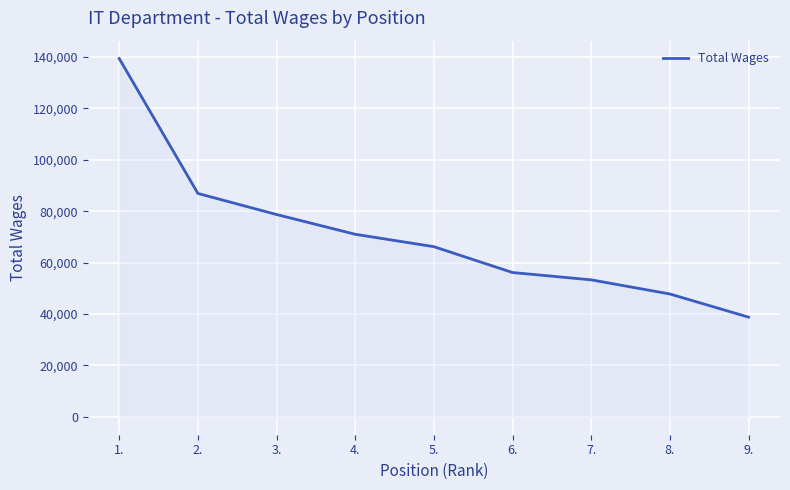

What is the approximate value at 7.?

53291